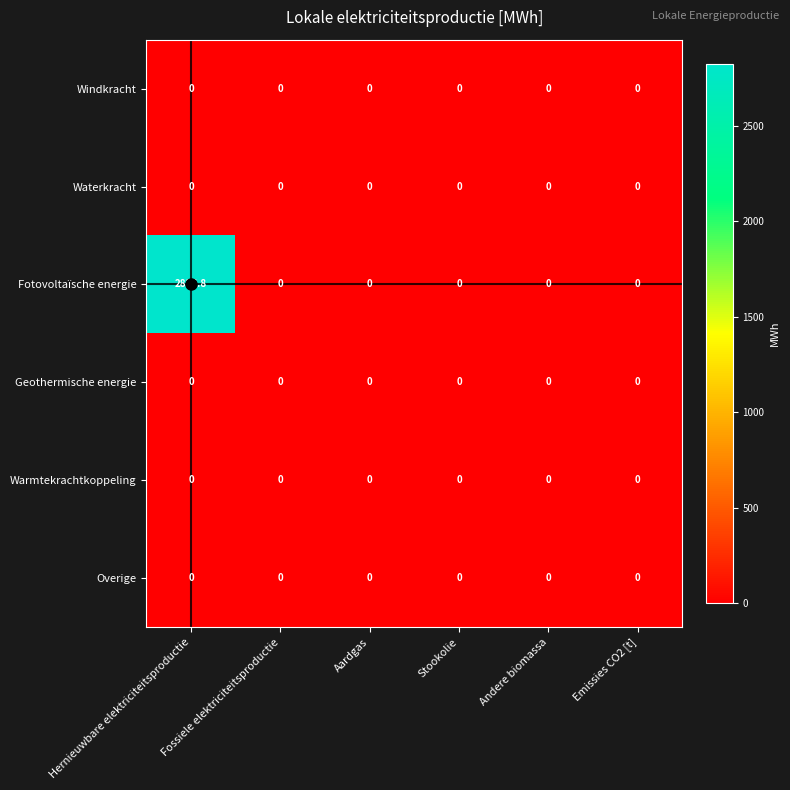

At how many categories does at least one series exceed 2642?

1